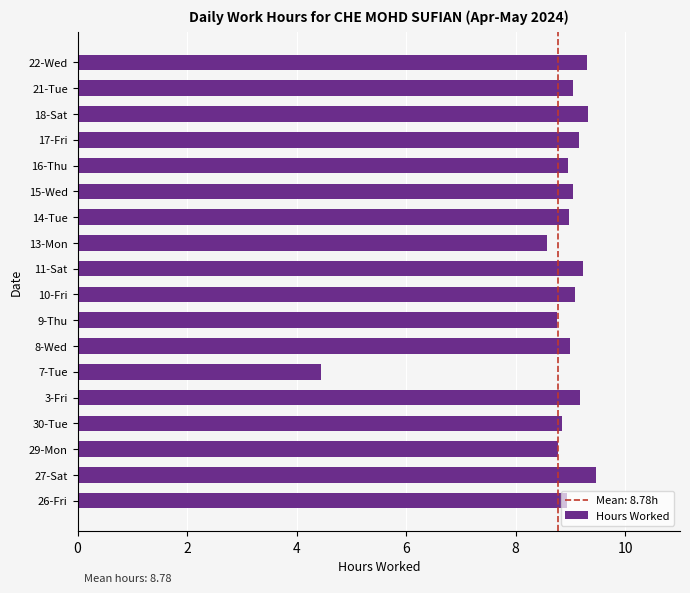

What value does the data have at 26-Fri?

8.9